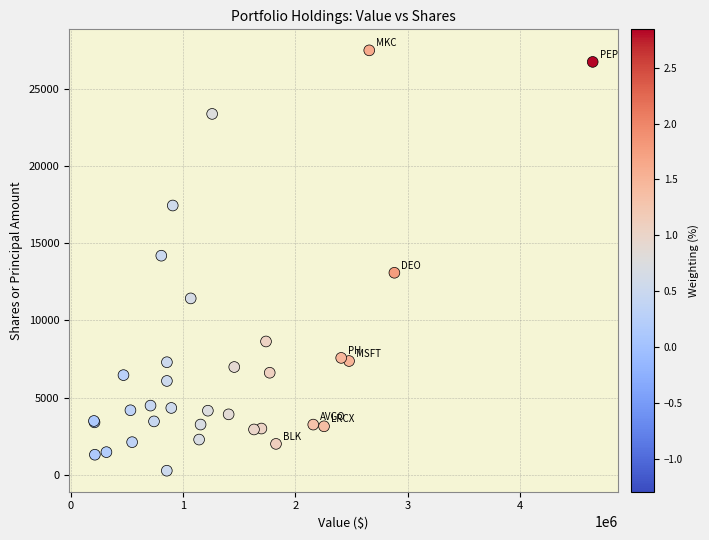

What Y value in the scatter plot is closest to 13883?

14197